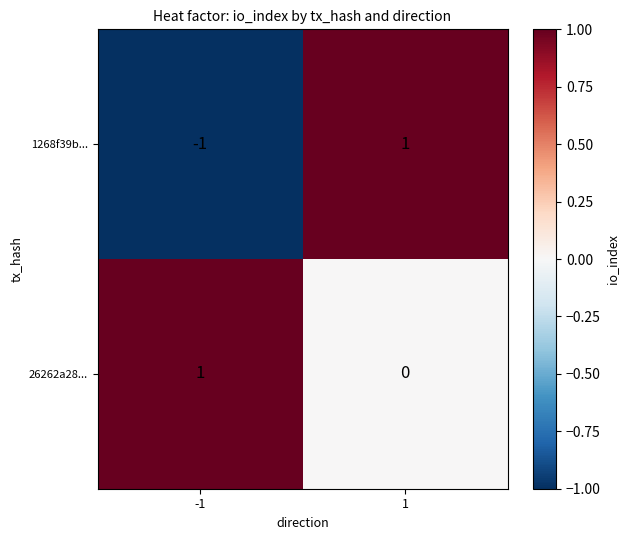

The 1268f39b... series shows 1 at 1. True or false?

True